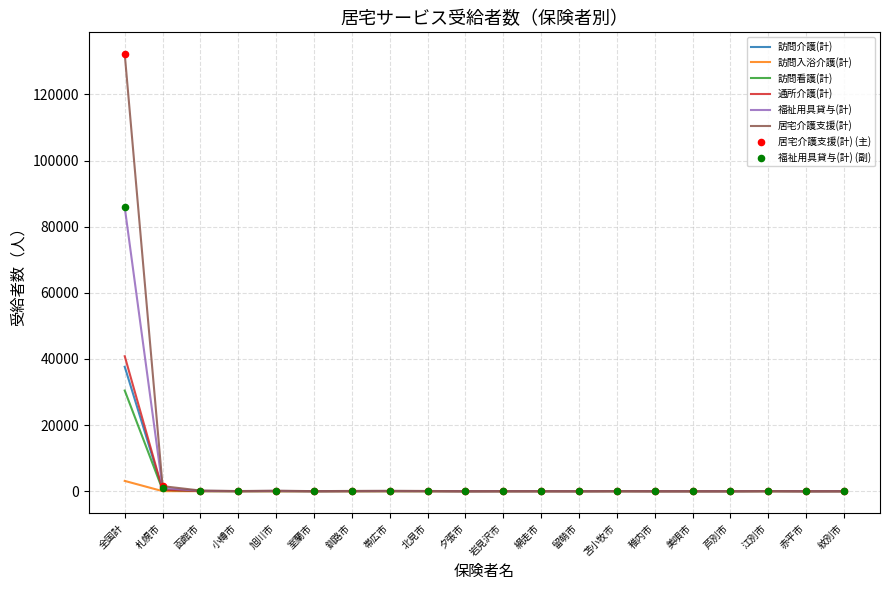

At which category is the sum across all series the highest?

全国計